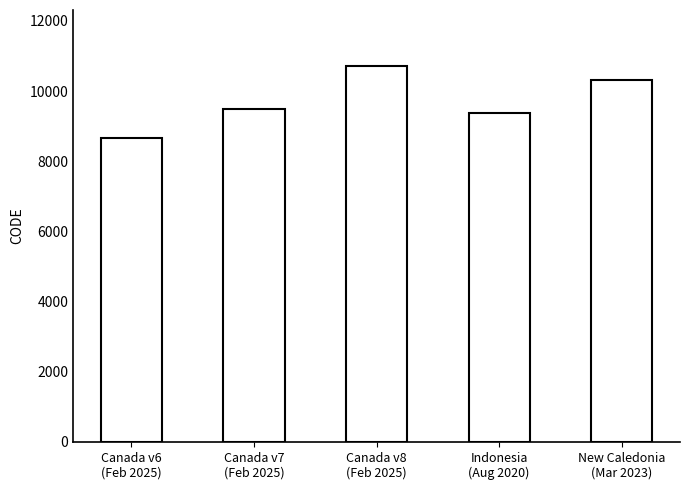

At which category does the chart reach its peak across all series?

Canada v8
(Feb 2025)